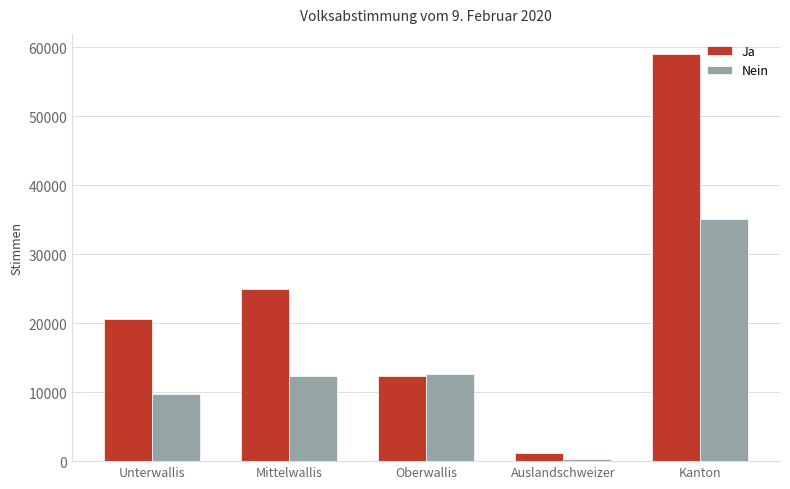

True or false: Ja has a value of 91537 at Kanton.

False